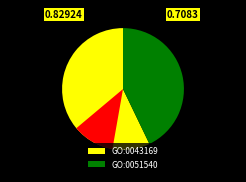

Combined, do GO:0043169 and GO:0051540 account for over 50%?

Yes